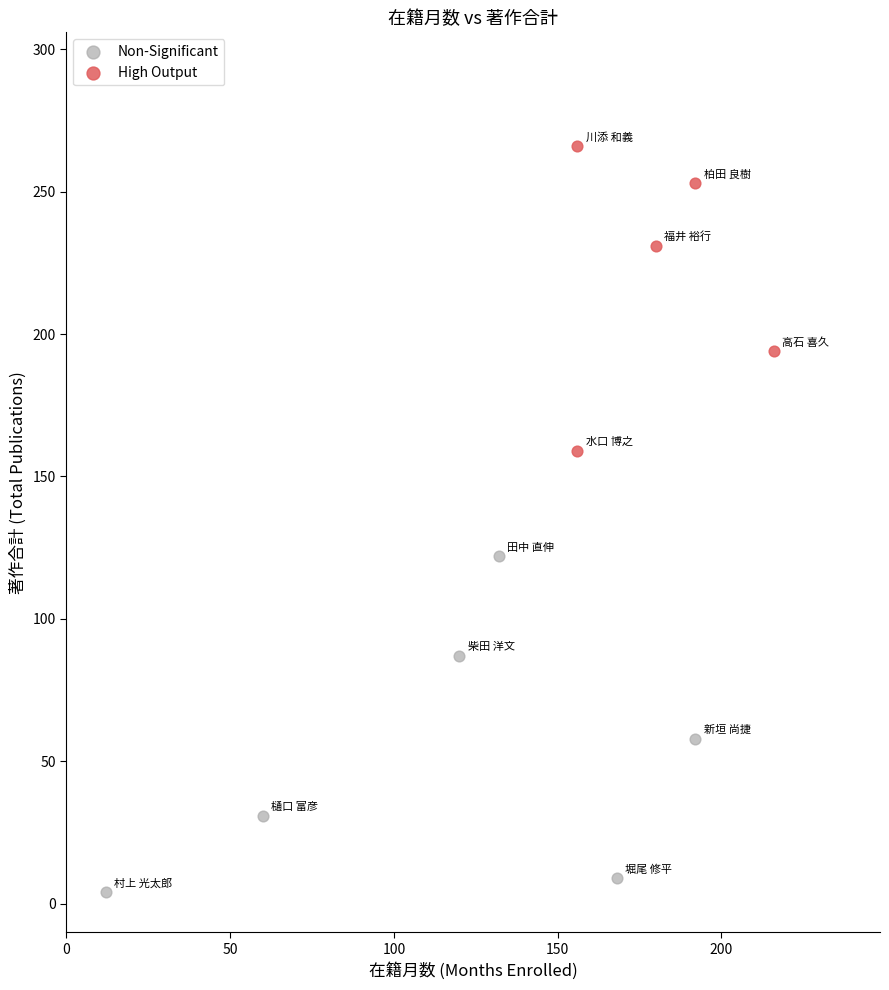

Which series reaches the minimum Y coordinate?

Non-Significant